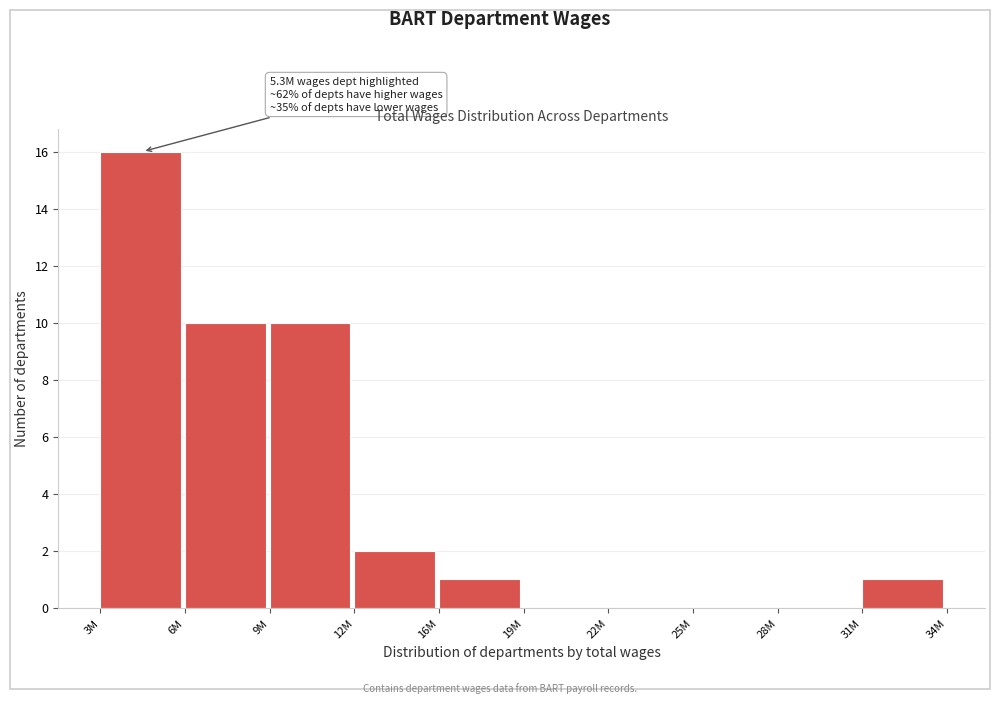

Reading right to left, extract all data points from this chart.

31M=1	28M=0	25M=0	22M=0	19M=0	16M=1	12M=2	9M=10	6M=10	3M=16